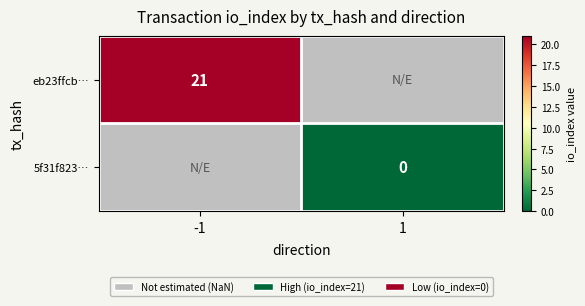

Is the value of eb23ffcb… at -1 greater than the value of 5f31f823… at 1?

Yes